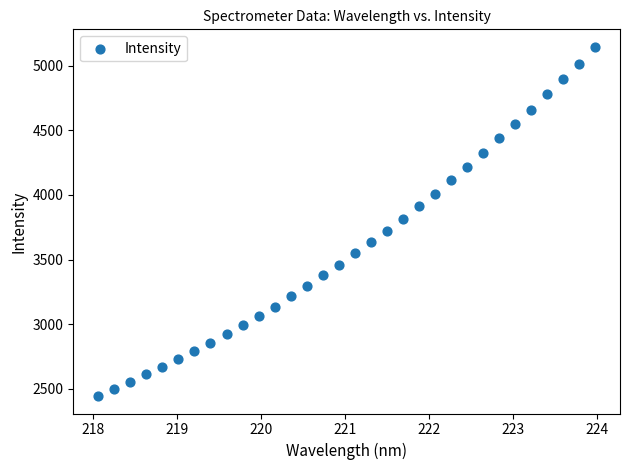

What is the range of X values (max minus min)?

5.9